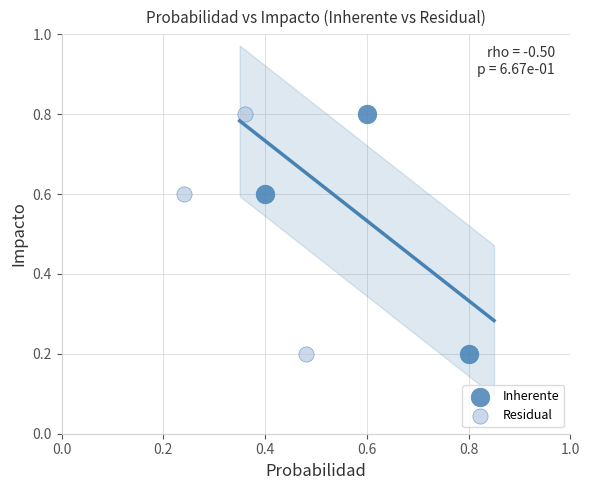

What are all the series names shown in the legend?

Inherente, Residual